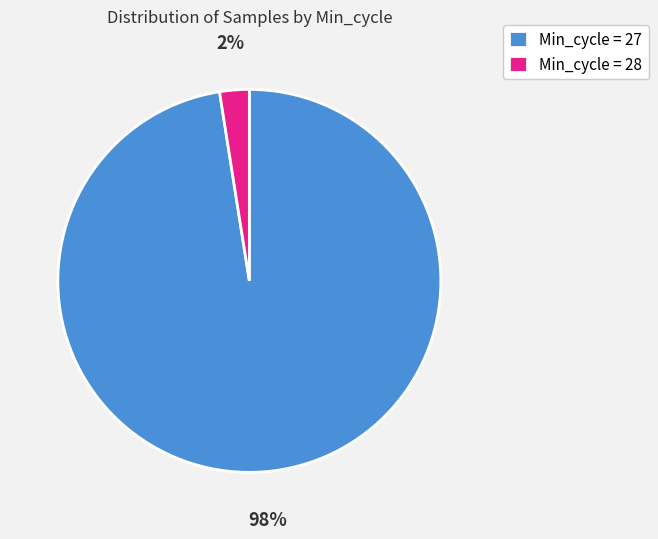

How many slices are in this pie chart?

2